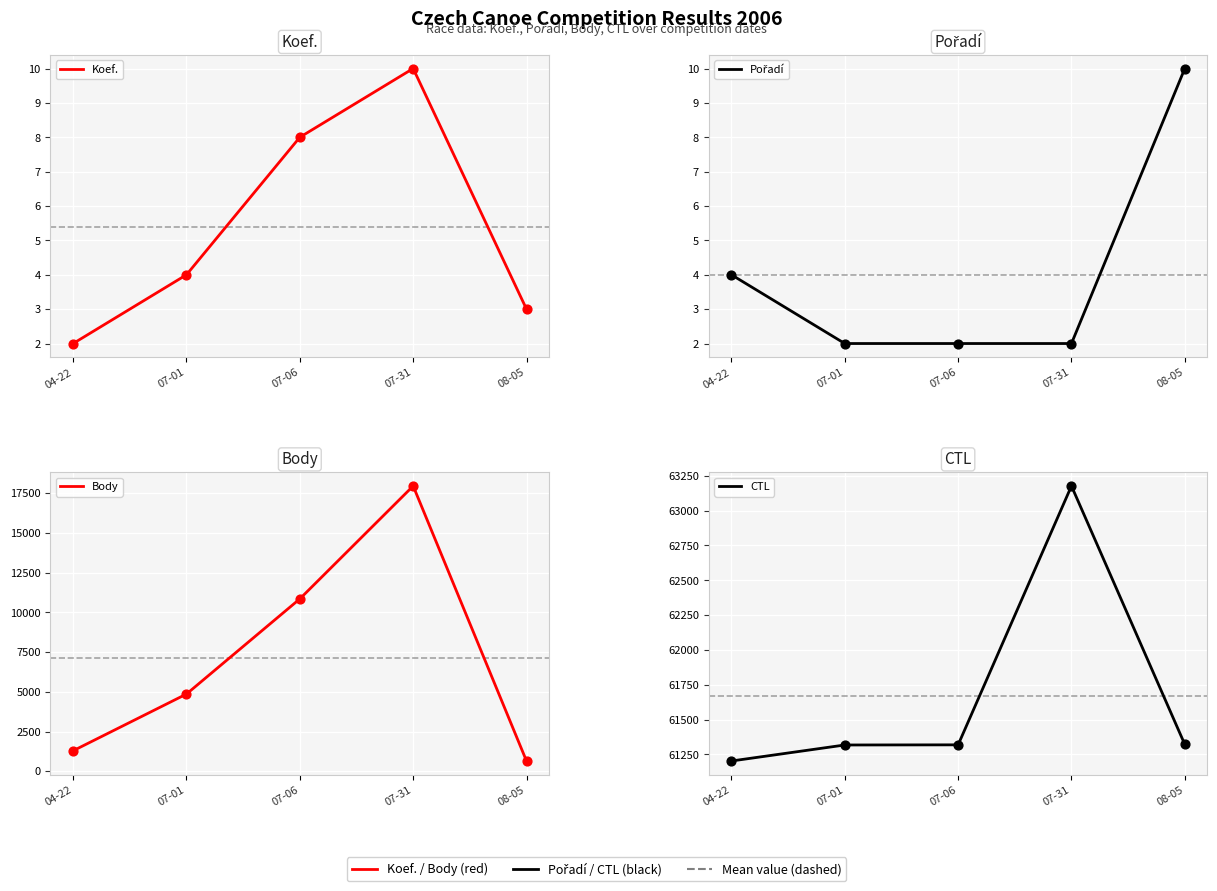

Which series contains the highest Y value?

CTL